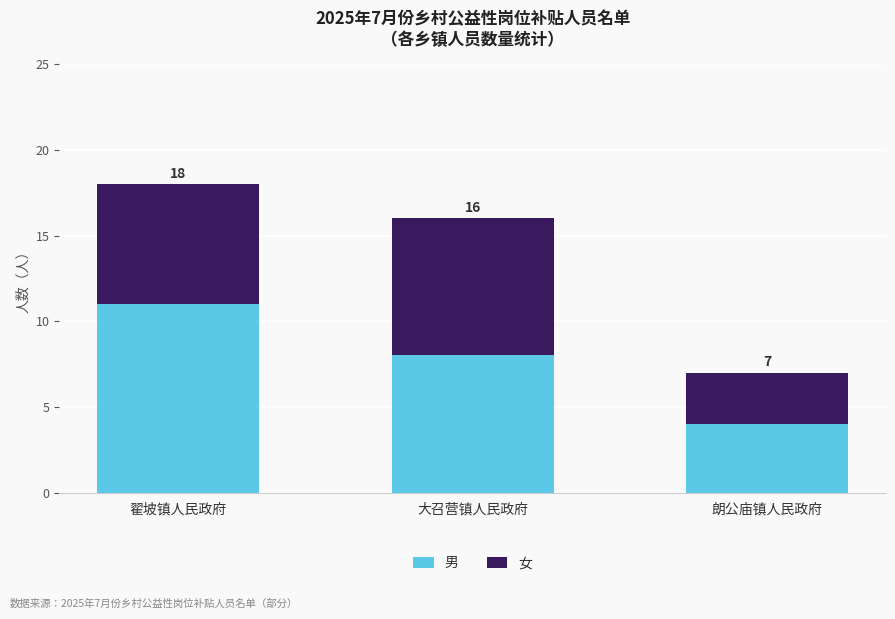

Where is 女 nearest to the value 5?

翟坡镇人民政府